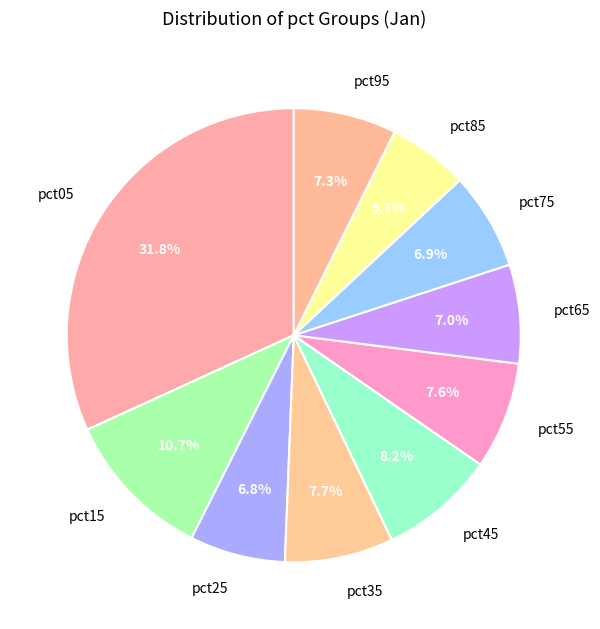

Is there a majority slice in this chart?

No